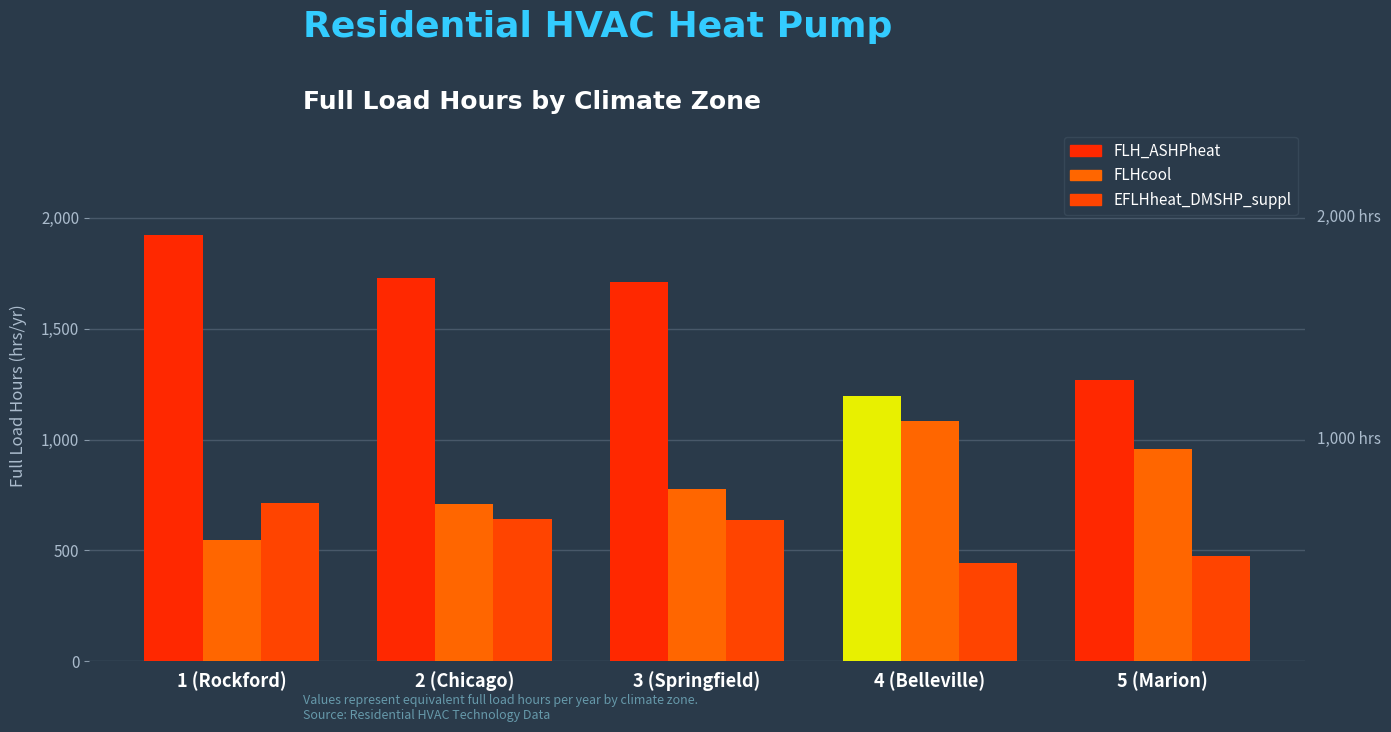

What is the total value across all series at 2 (Chicago)?

3077